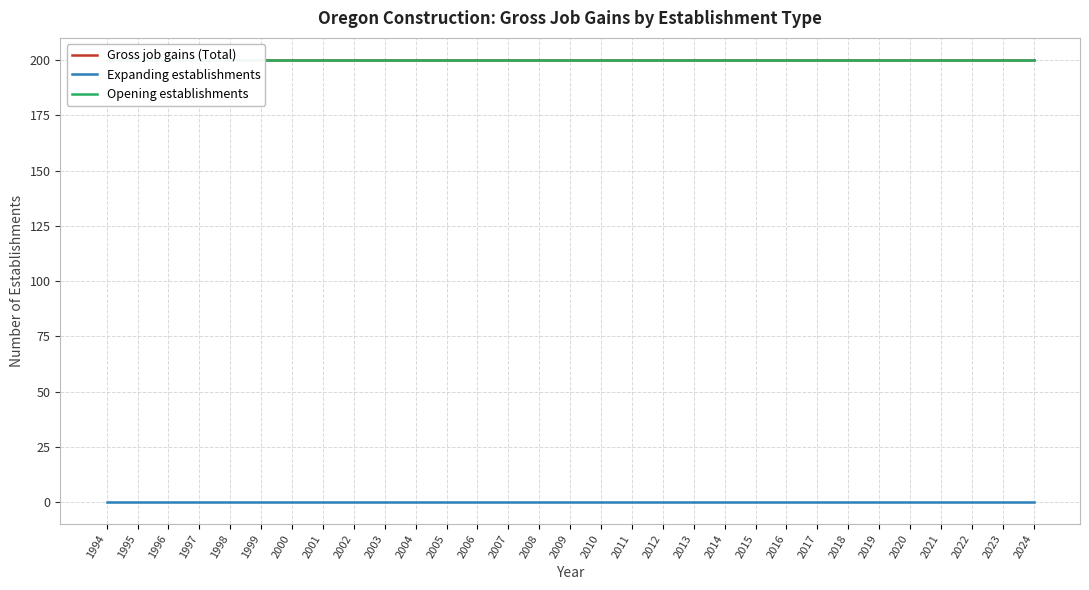

True or false: Expanding establishments and Opening establishments intersect in this chart.

False